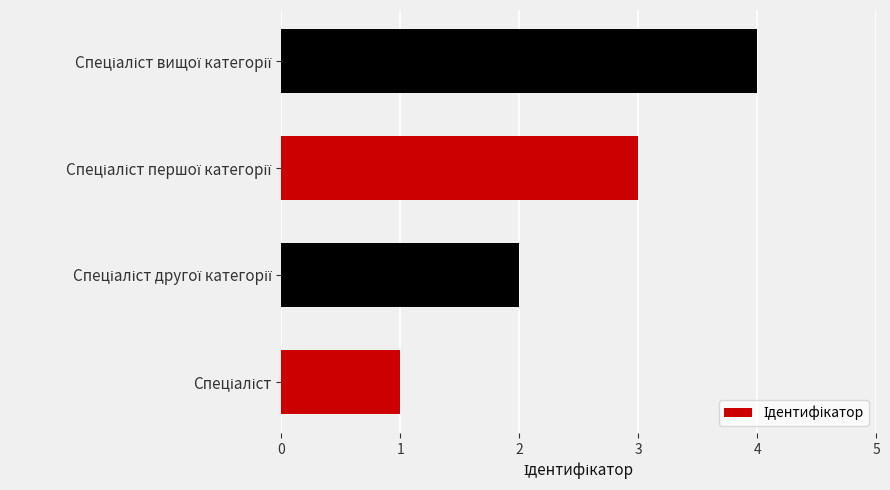

What is the difference between the maximum and minimum values?

3